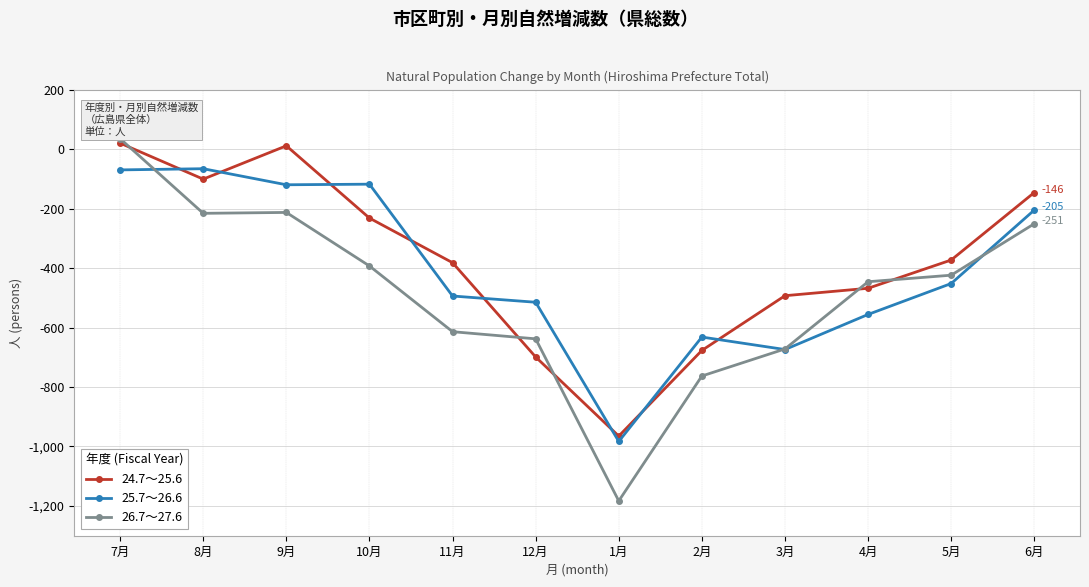

In 26.7～27.6, how many points are higher than both neighbors (excluding endpoints)?

1